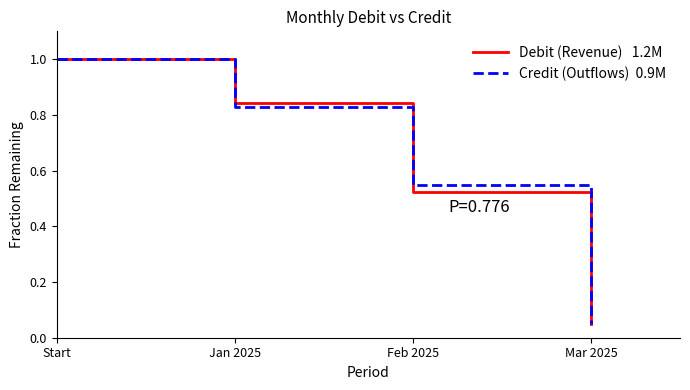

At which category is the sum across all series the highest?

Start